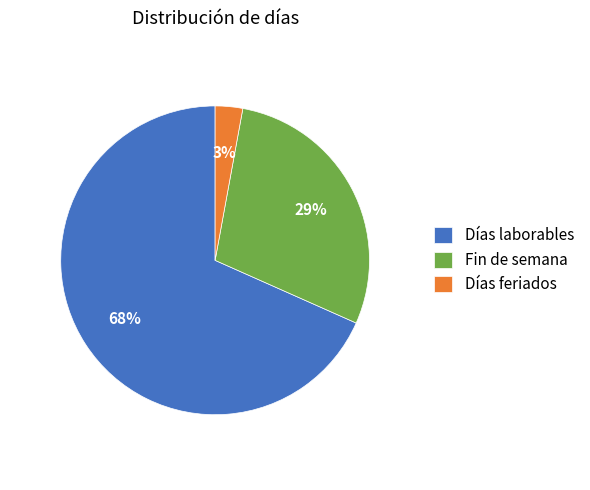

The Días feriados slice represents 3% of the pie. True or false?

True